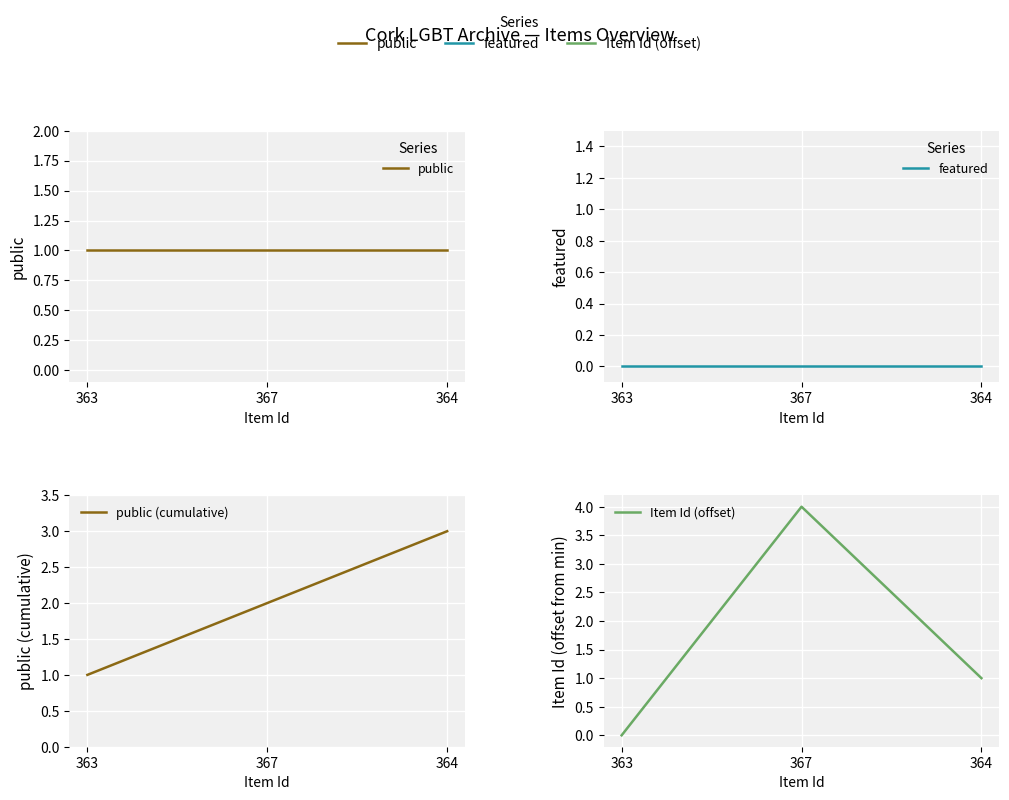

Is the value of public at 367 greater than the value of featured at 364?

Yes